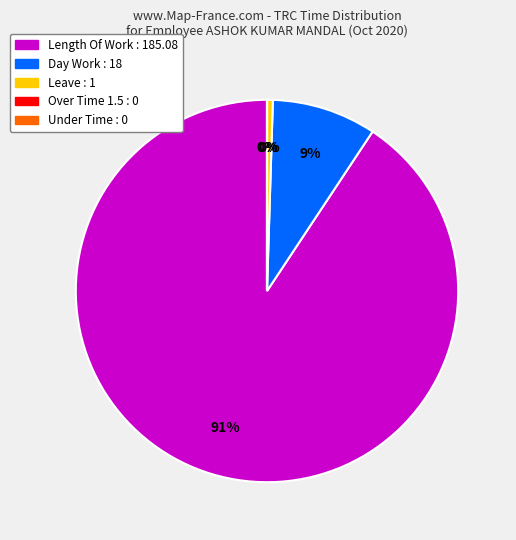

Is there a majority slice in this chart?

Yes